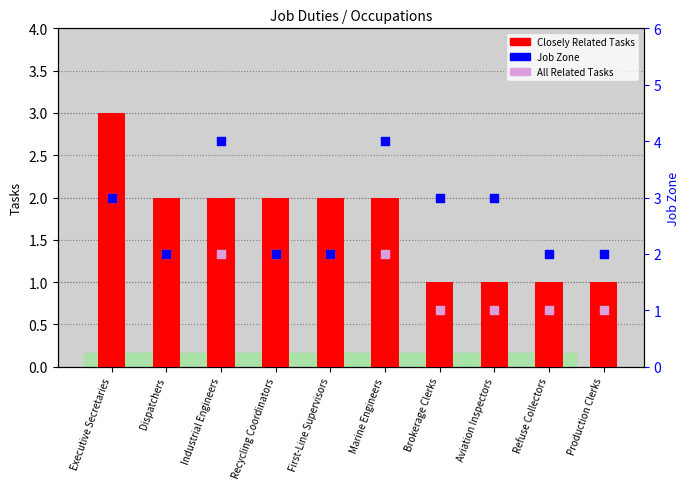

What are all the series names shown in the legend?

Closely Related Tasks, Job Zone, All Related Tasks